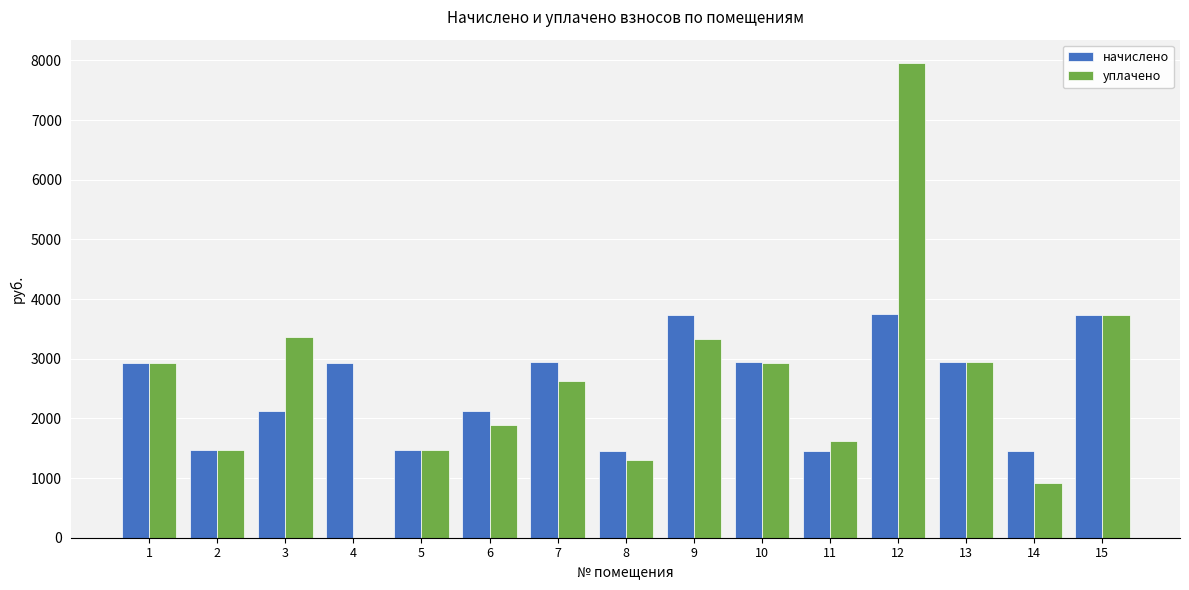

How many groups of bars are there?

15